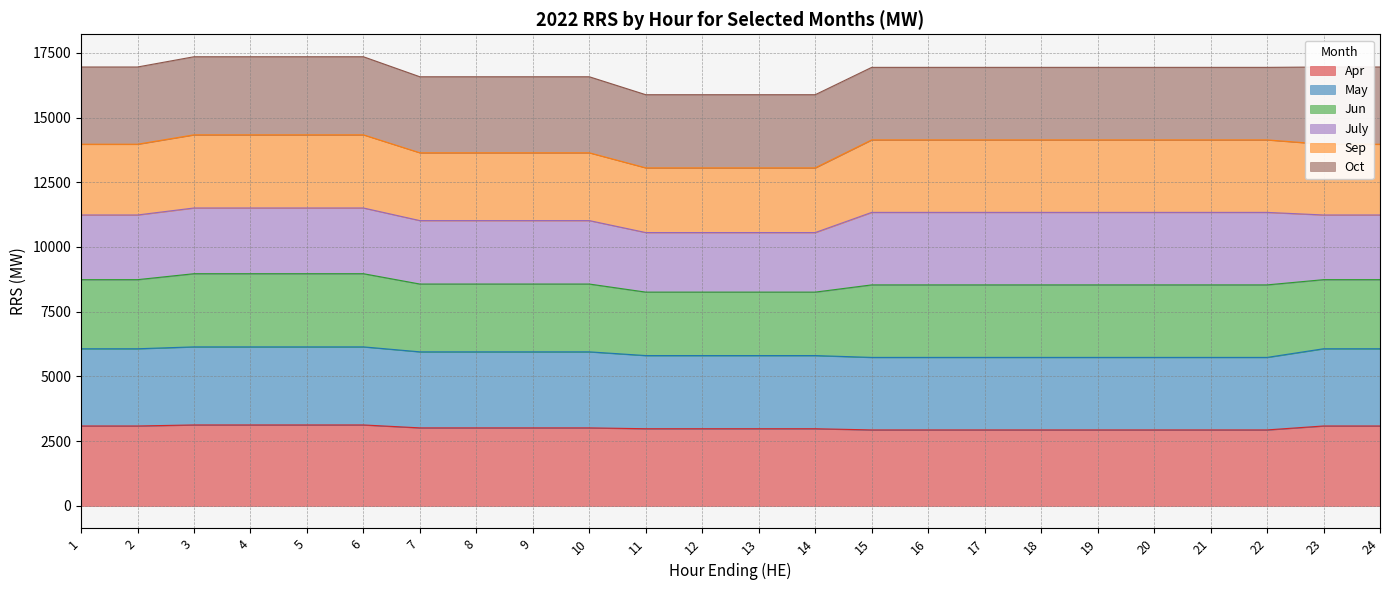

At how many categories does at least one series exceed 12182?

24